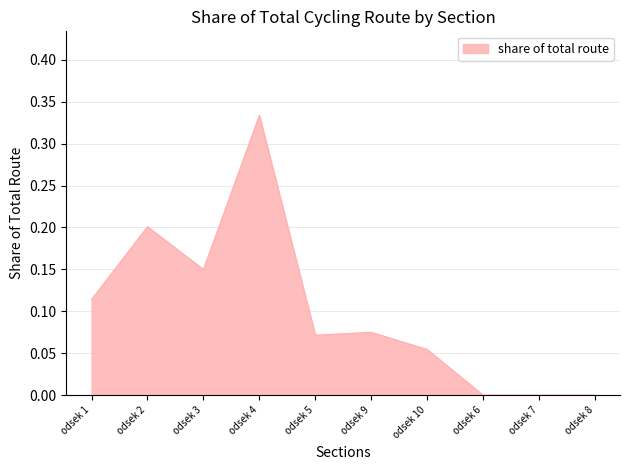

At which category does the chart reach its peak across all series?

odsek 4